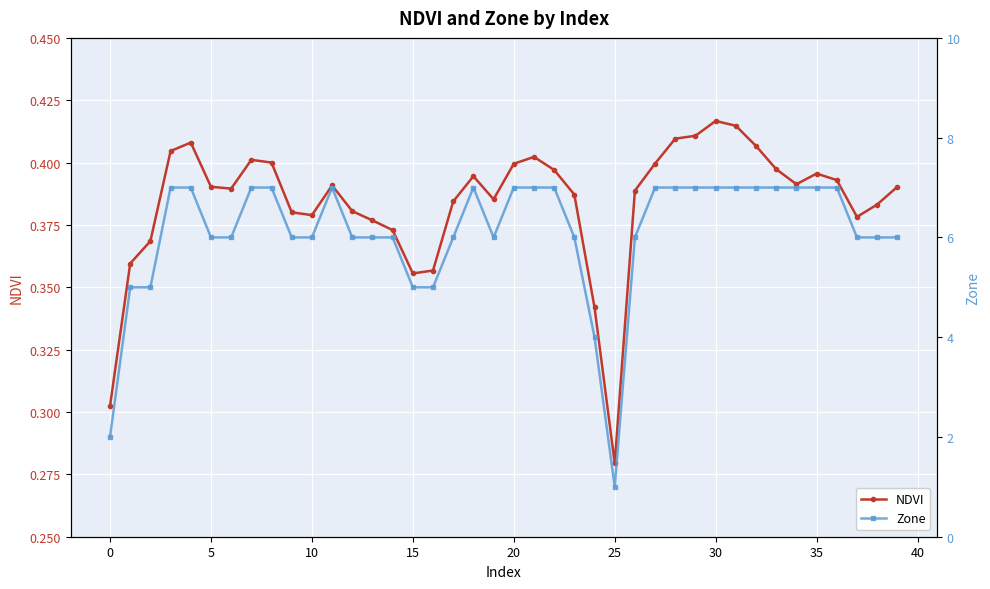

At which label is NDVI closest to 0?

25